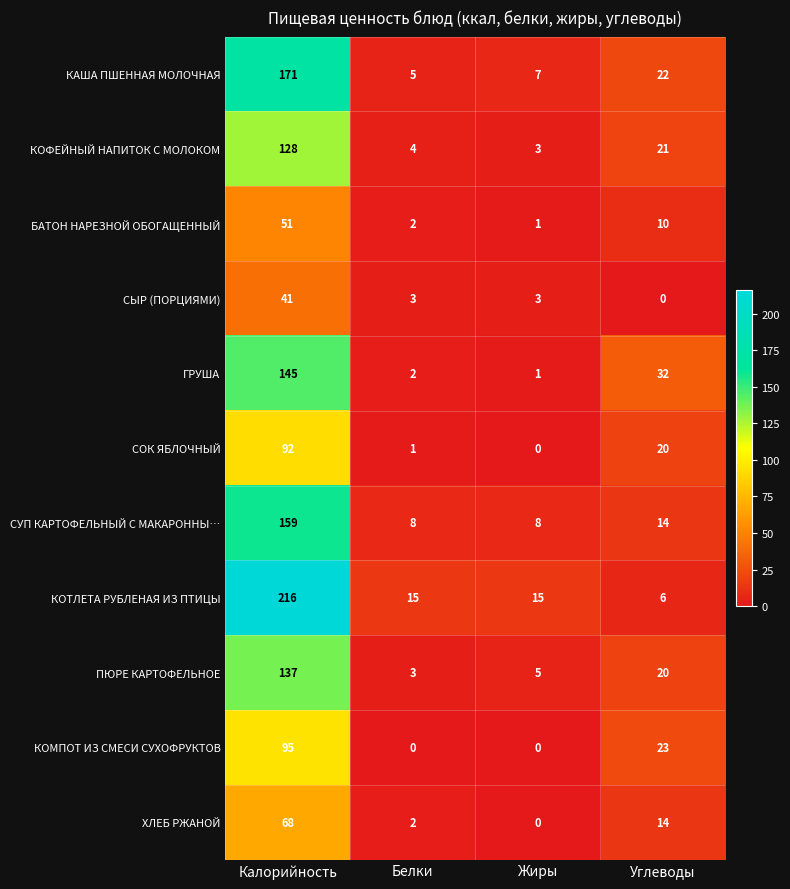

Rank the categories by КАША ПШЕННАЯ МОЛОЧНАЯ value from lowest to highest.

Белки, Жиры, Углеводы, Калорийность